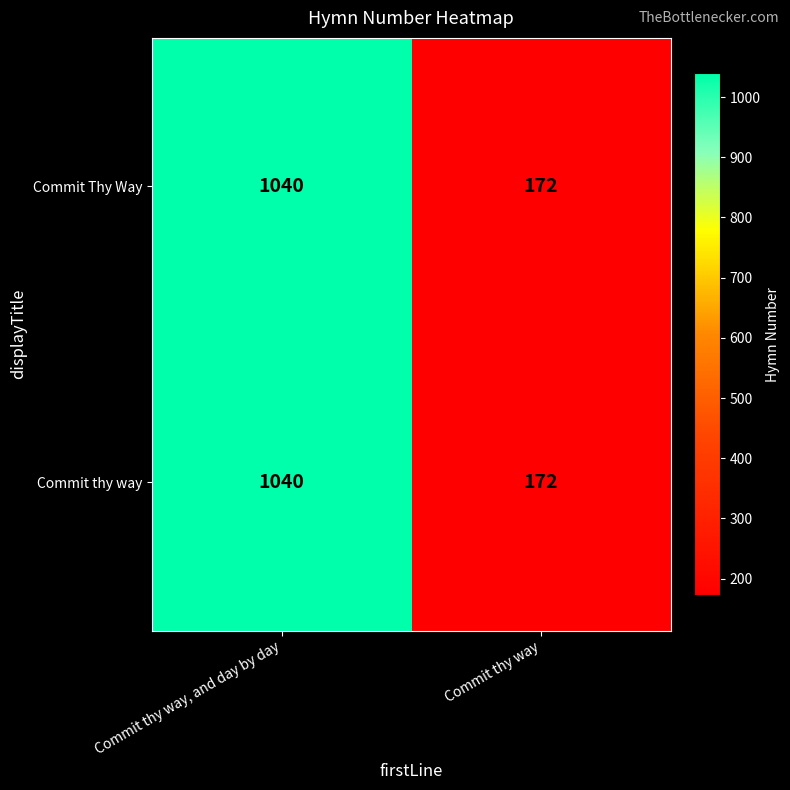

What is the approximate value of Commit thy way at Commit thy way, to the nearest 100?

200